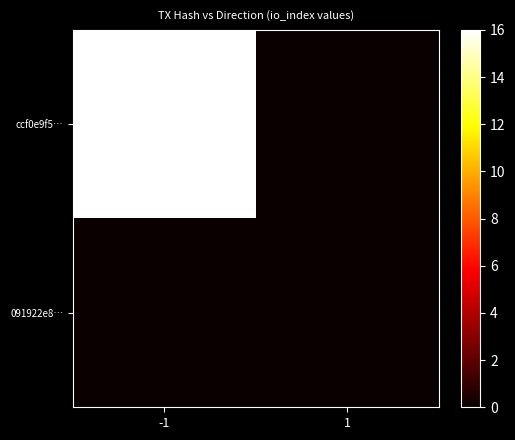

List the series in order of their overall mean, lowest first.

091922e8…, ccf0e9f5…